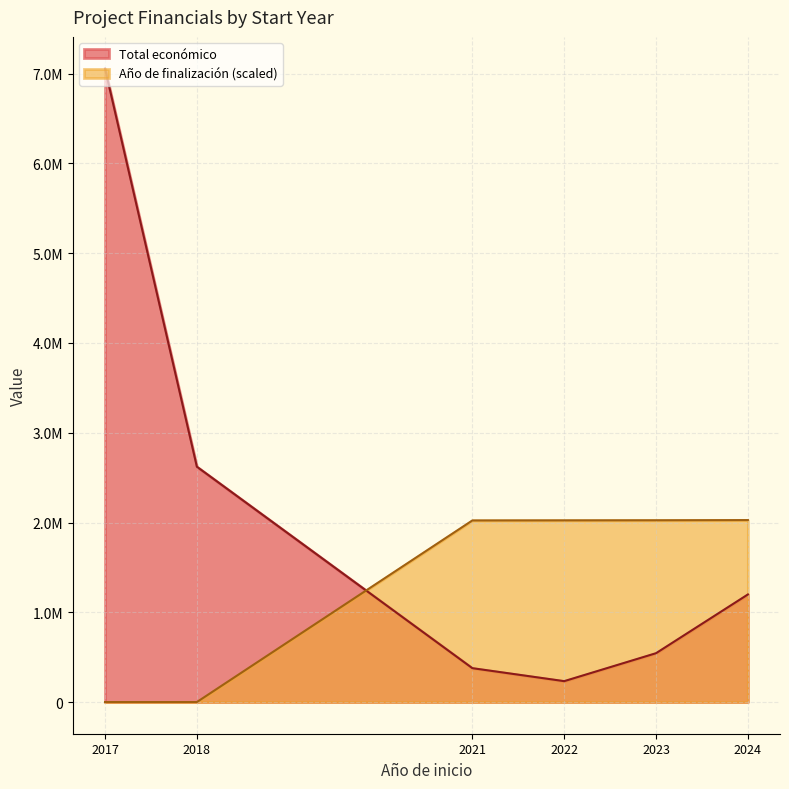

How many lines are shown in the chart?

2